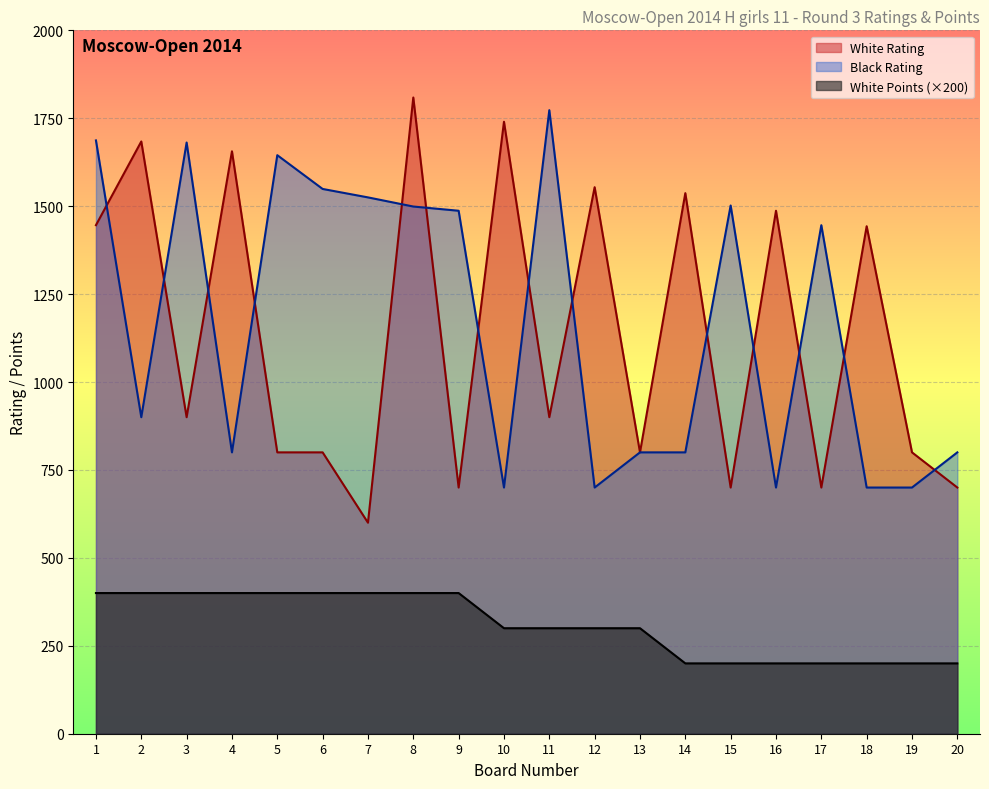

Reading left to right, what are all the values shown in this chart?

White Rating: 1=1446	2=1684	3=900	4=1656	5=800	6=800	7=600	8=1809	9=700	10=1740	11=900	12=1554	13=800	14=1537	15=700	16=1487	17=700	18=1443	19=800	20=700
Black Rating: 1=1687	2=900	3=1681	4=800	5=1645	6=1549	7=1525	8=1499	9=1487	10=700	11=1773	12=700	13=800	14=800	15=1502	16=700	17=1446	18=700	19=700	20=800
White Points: 1=400	2=400	3=400	4=400	5=400	6=400	7=400	8=400	9=400	10=300	11=300	12=300	13=300	14=200	15=200	16=200	17=200	18=200	19=200	20=200